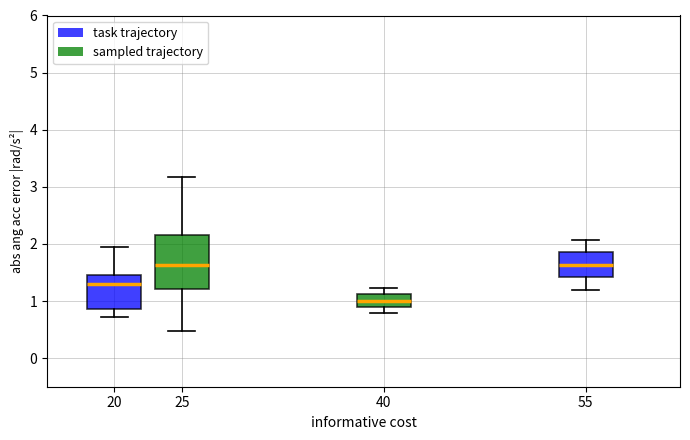

Reading left to right, transcribe this box plot: for each box, give where its median line is, the range the box spans, and where its two whiskers end, as read against the y-axis. The values are not printed on the chart, so give them approximately, as read against the axis.

20: median 1.3, box 0.9 to 1.5, whiskers 0.7 to 1.9
25: median 1.6, box 1.2 to 2.2, whiskers 0.5 to 3.2
40: median 1.0, box 0.9 to 1.1, whiskers 0.8 to 1.2
55: median 1.6, box 1.4 to 1.9, whiskers 1.2 to 2.1